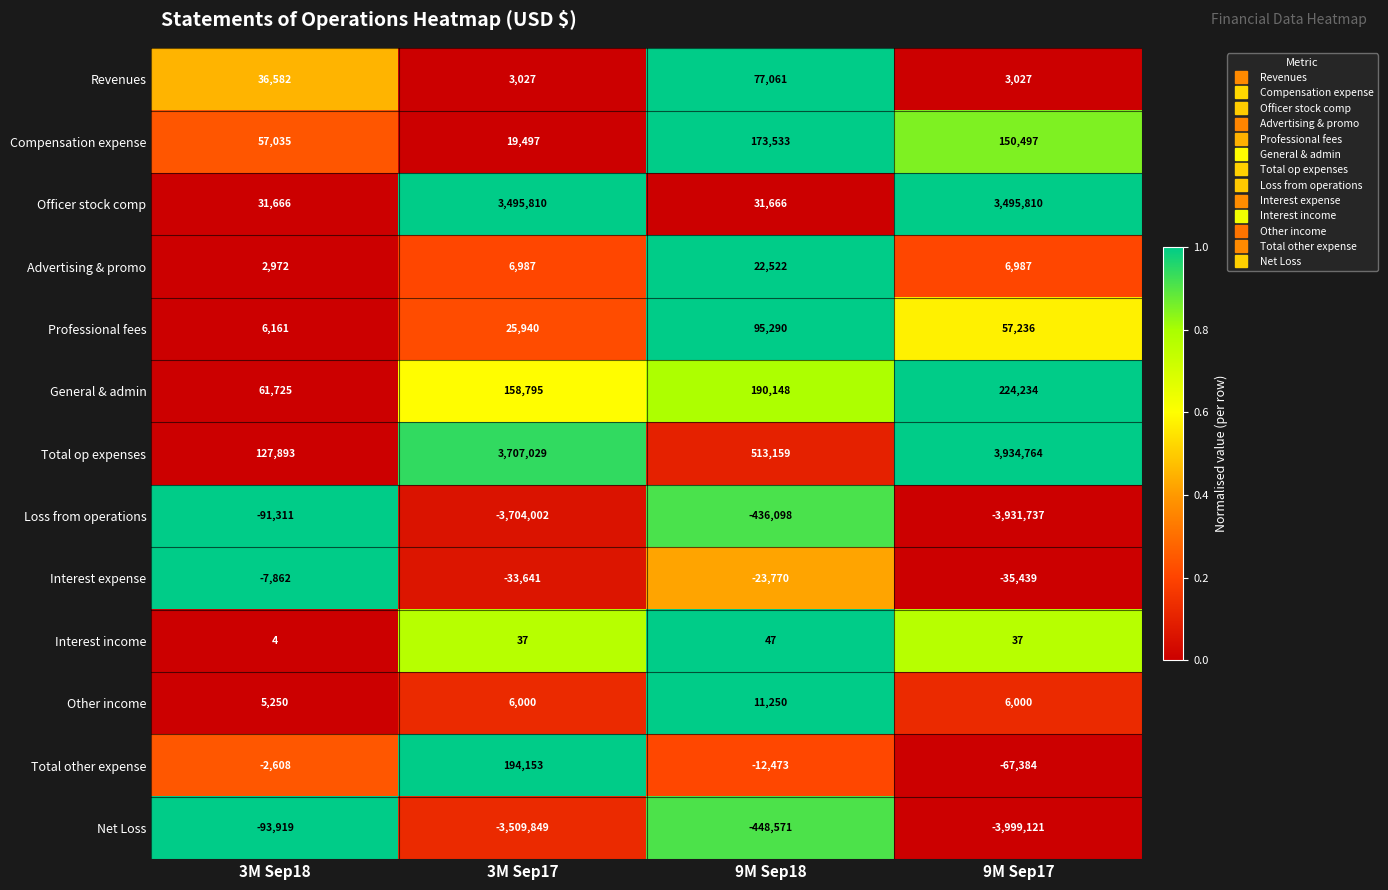

How many distinct data groups are displayed?

13